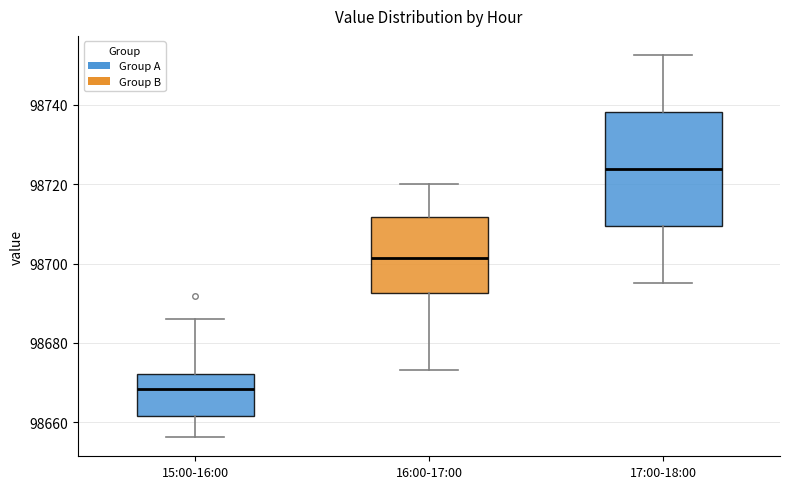

Comparing the boxes themselves (not the whiskers), which one is the tallest?

17:00-18:00